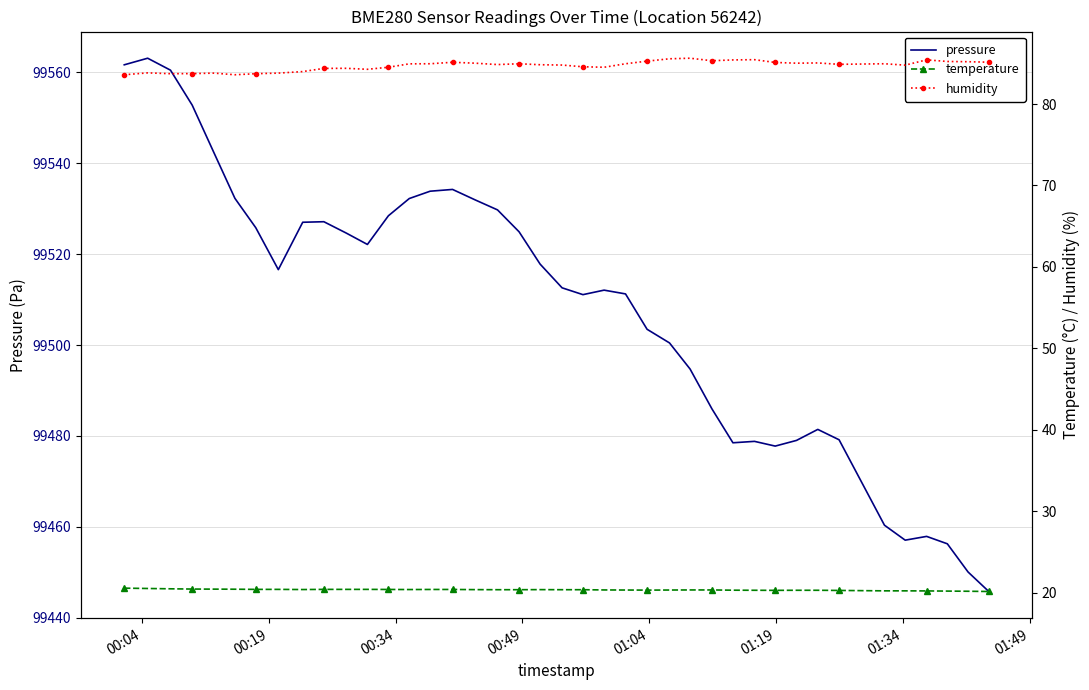

Count the temperature values in the range 20 to 21.

40